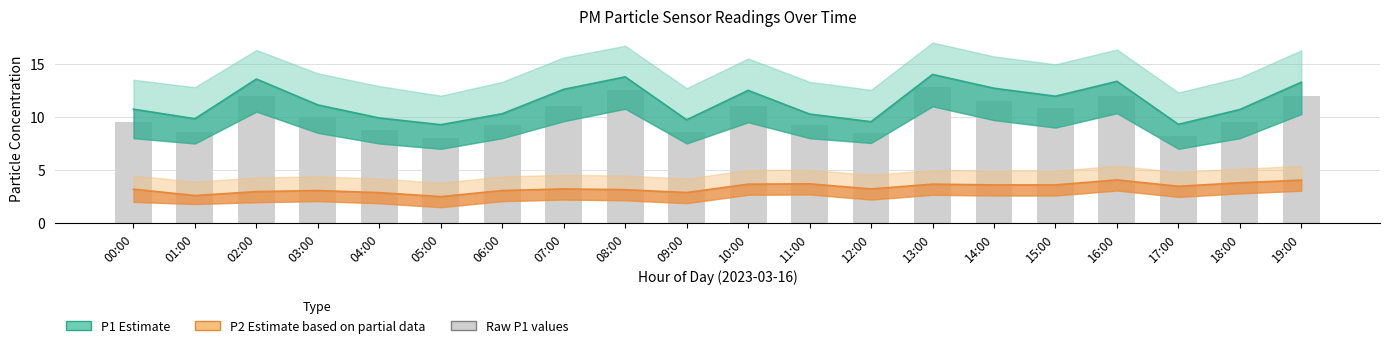

Reading right to left, transcribe all the data shown in this chart.

P1 mean: 13.3	10.7	9.3	13.3	11.9	12.7	14.0	9.6	10.3	12.5	9.7	13.8	12.6	10.3	9.3	9.9	11.1	13.6	9.8	10.7
P2 mean: 4.0	3.8	3.5	4.1	3.6	3.6	3.7	3.2	3.7	3.7	2.9	3.1	3.2	3.1	2.5	2.9	3.1	3.0	2.6	3.2
Raw P1: 12.0	9.5	8.2	12.0	10.8	11.5	12.8	8.5	9.2	11.0	8.6	12.5	11.0	9.2	8.0	8.8	10.0	12.0	8.6	9.5